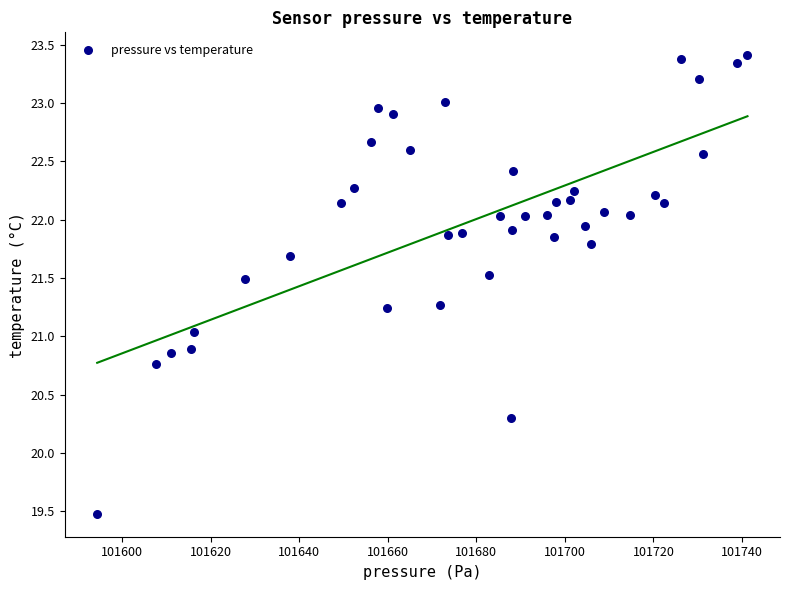

What is the range of X values (max minus min)?

146.9